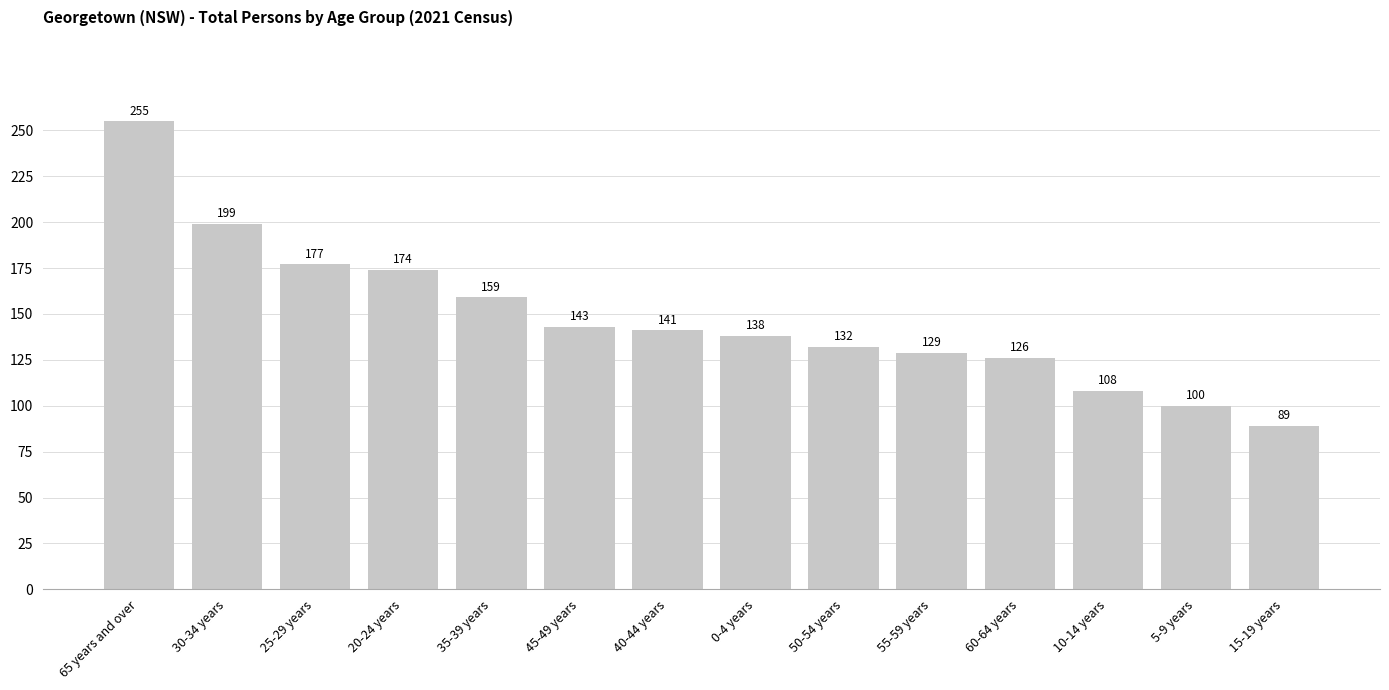

Rank the categories by value from lowest to highest.

15-19 years, 5-9 years, 10-14 years, 60-64 years, 55-59 years, 50-54 years, 0-4 years, 40-44 years, 45-49 years, 35-39 years, 20-24 years, 25-29 years, 30-34 years, 65 years and over